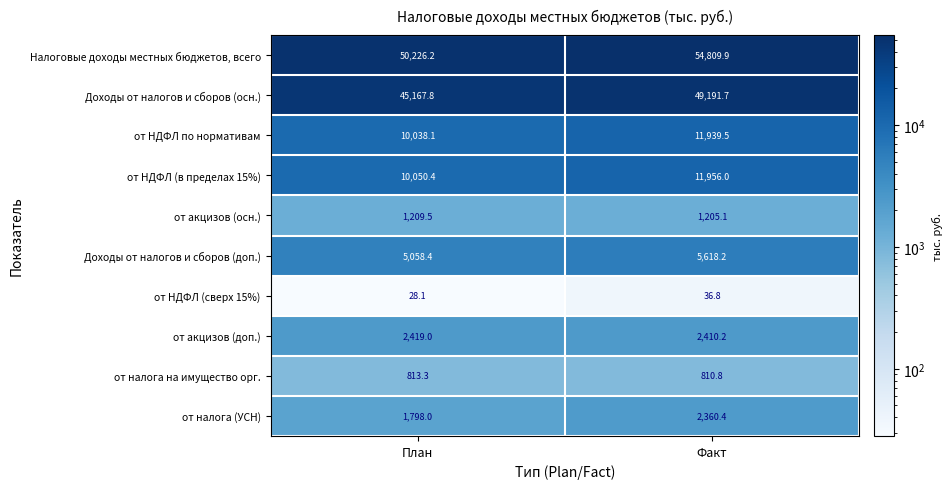

The value of Доходы от налогов и сборов (осн.) at Факт is 49191.7. True or false?

True